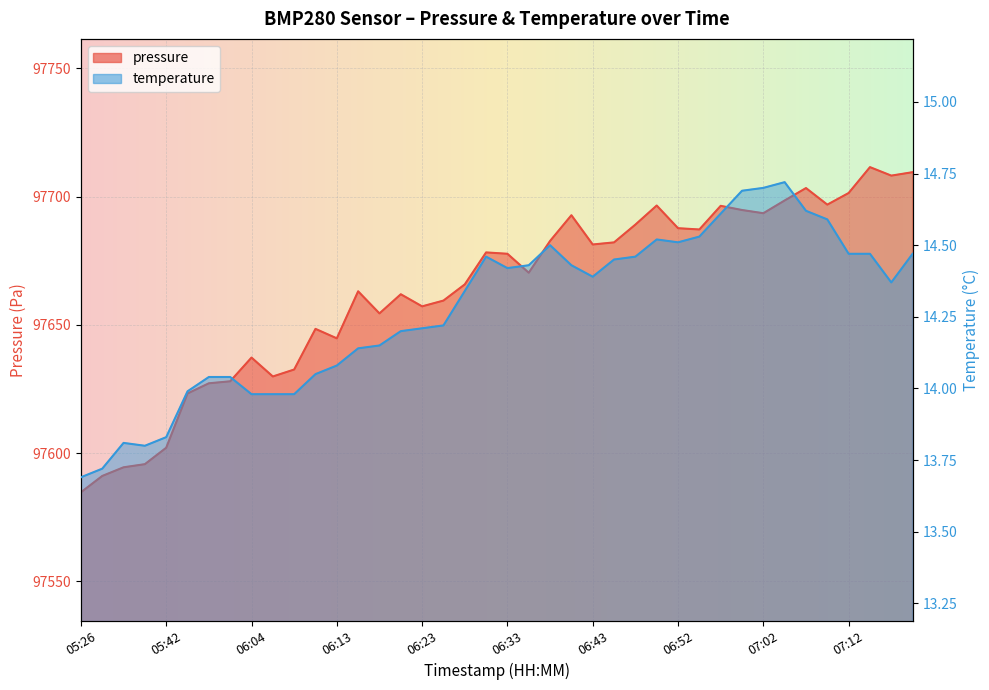

At which category does pressure reach its first local peak?

06:04